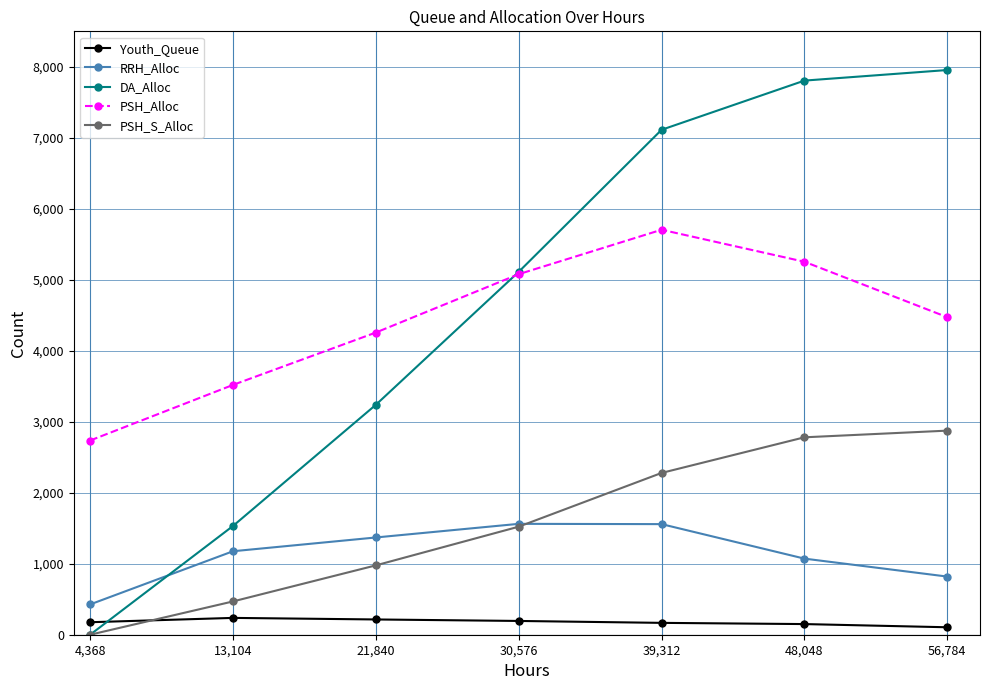

Which series has the largest range (max minus min)?

DA_Alloc